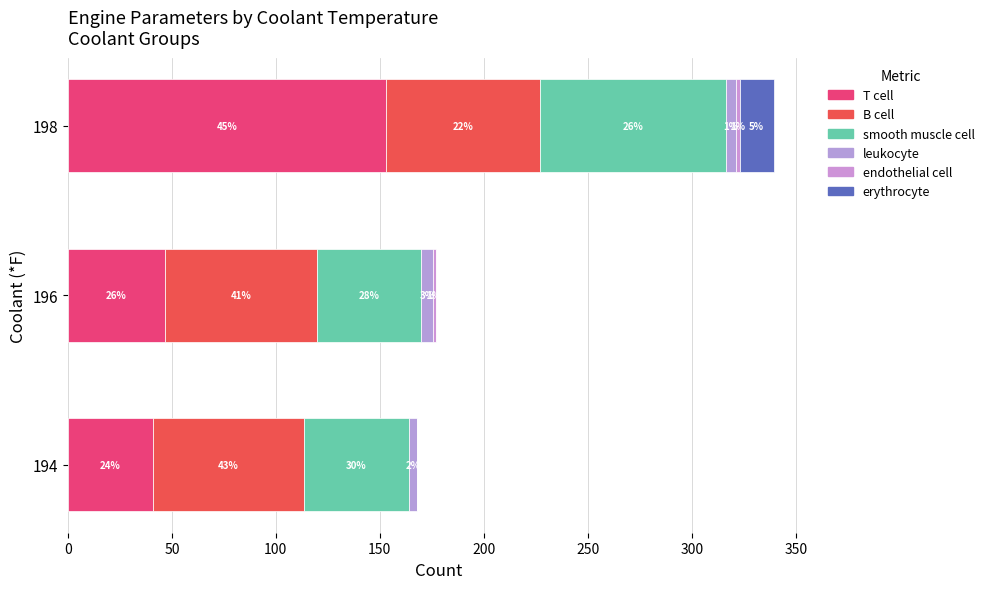

How many groups of bars are there?

3